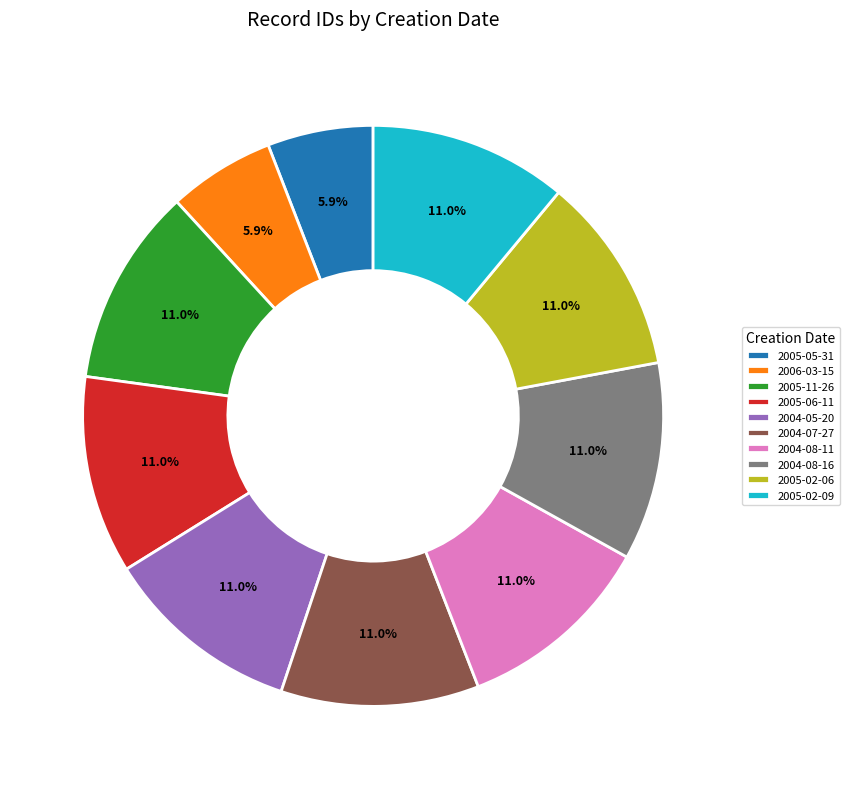

The 2004-07-27 slice represents 11% of the pie. True or false?

True